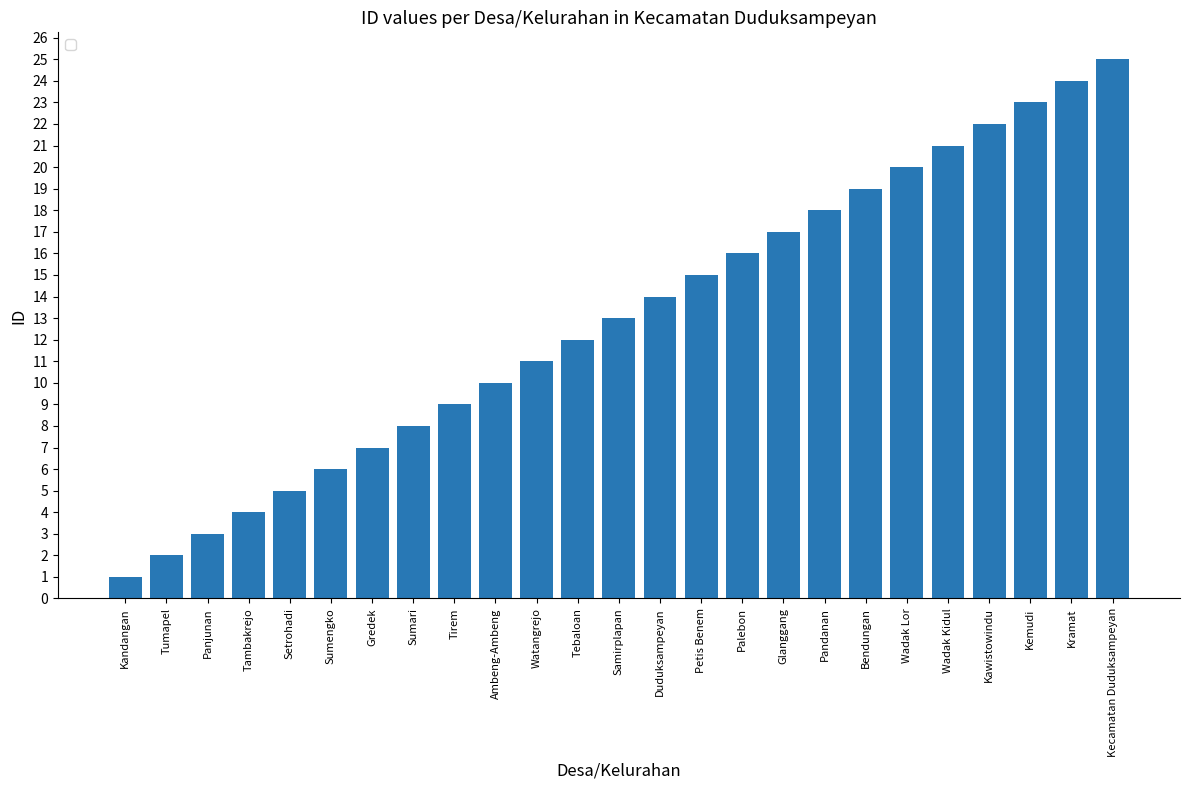

What is the ratio of the value at Kawistowindu to the value at Kramat?

0.9